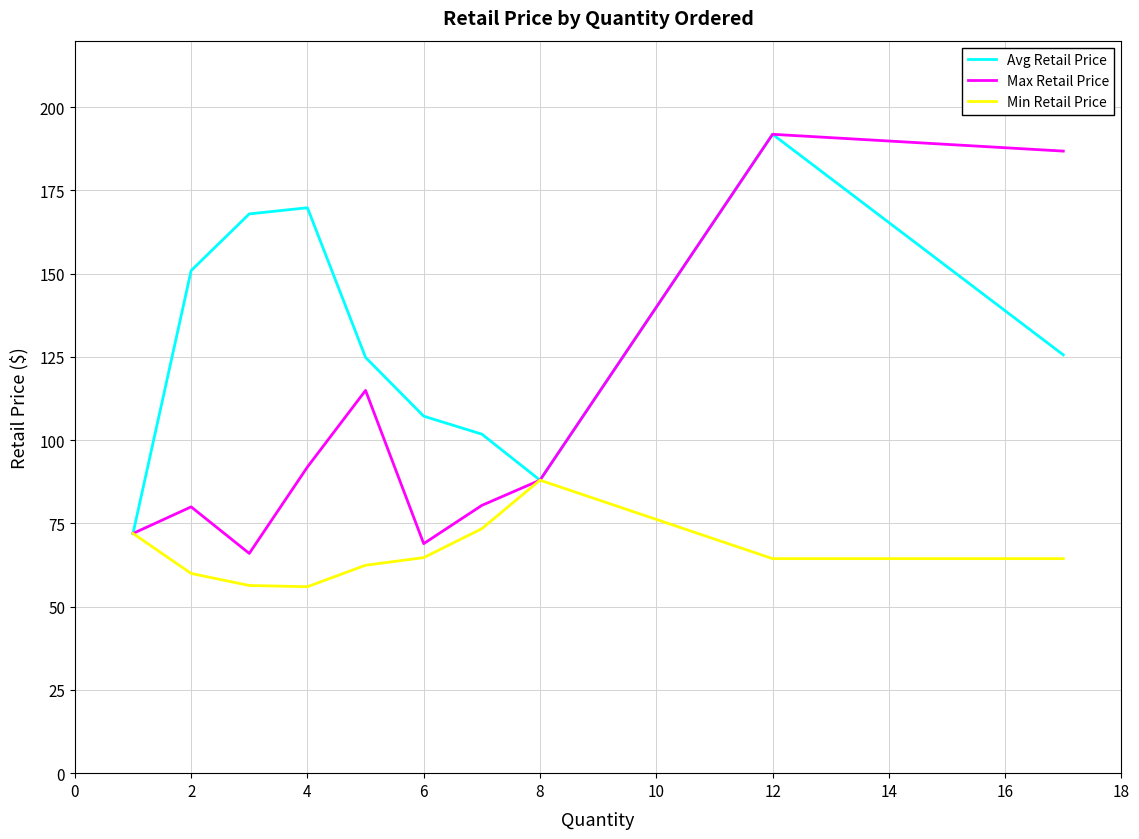

Which series has the largest total across all categories?

Avg Retail Price